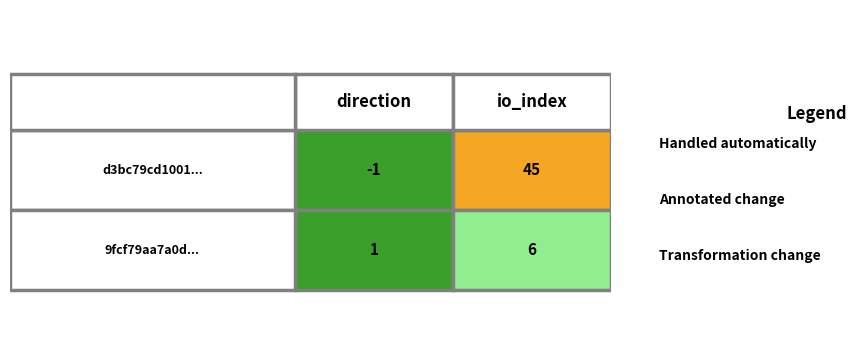

Is the value of 9fcf79aa7a0dcaf2d625e0f9a3e56a732f10bfe at 1 greater than the value of d3bc79cd1001ac1235aed1decfeeab2ebba8a12 at 0?

Yes